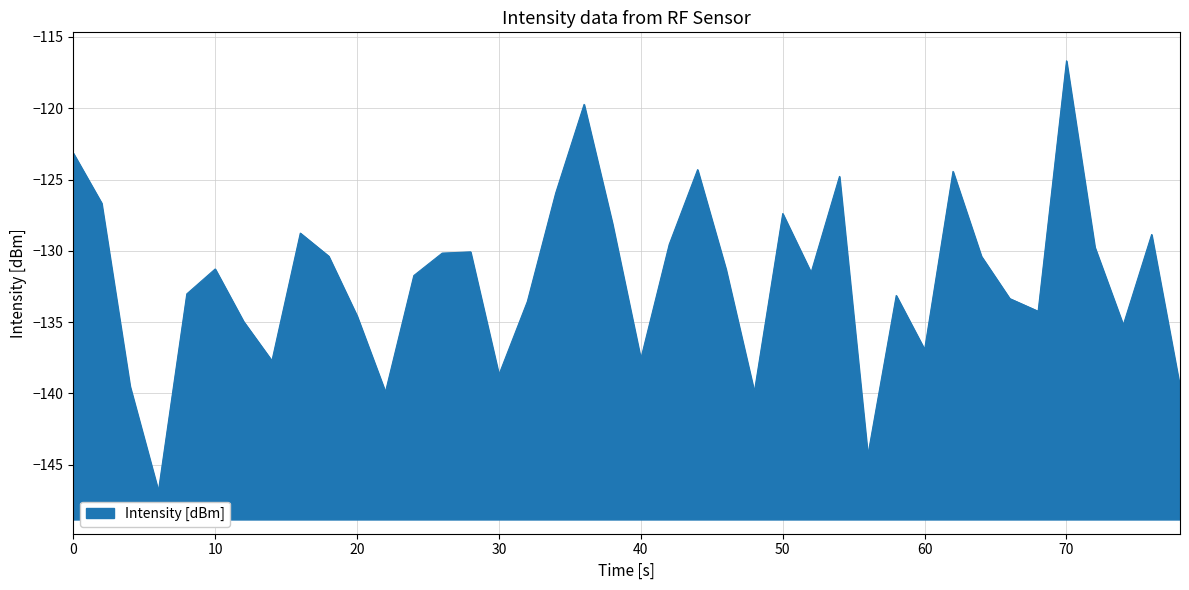

What is the difference between the maximum and minimum values?

30.2